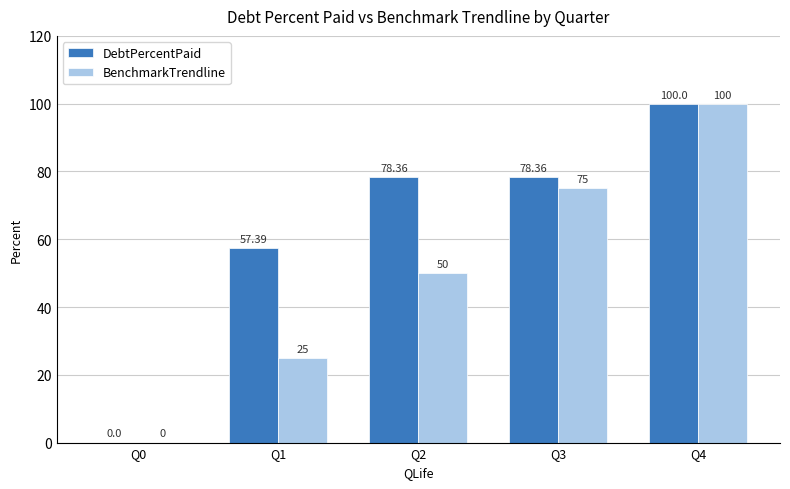

What is the average value of the BenchmarkTrendline series?

50.0